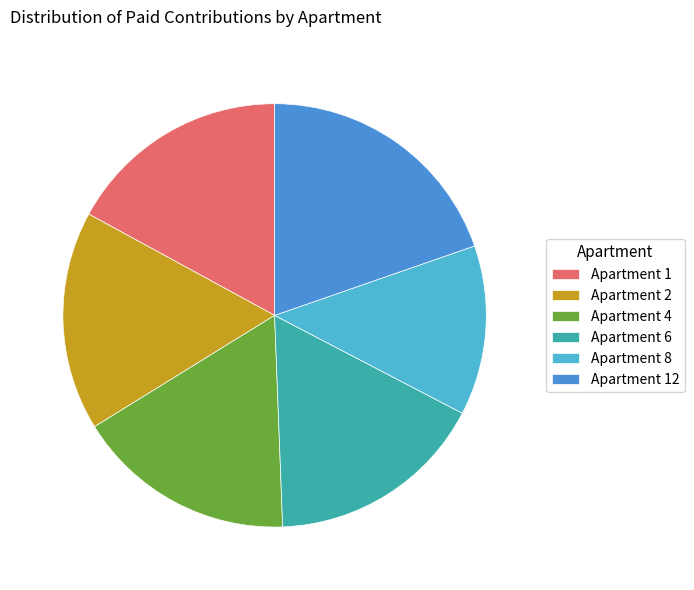

Is it true that Apartment 12 is 5% of the pie?

False